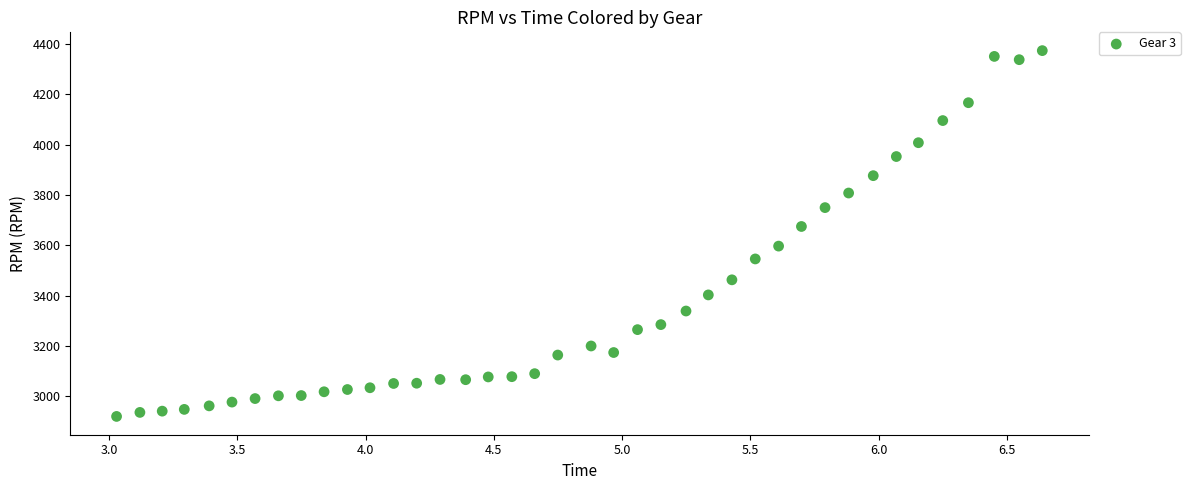

What Y value in the scatter plot is closest to 3647?

3675